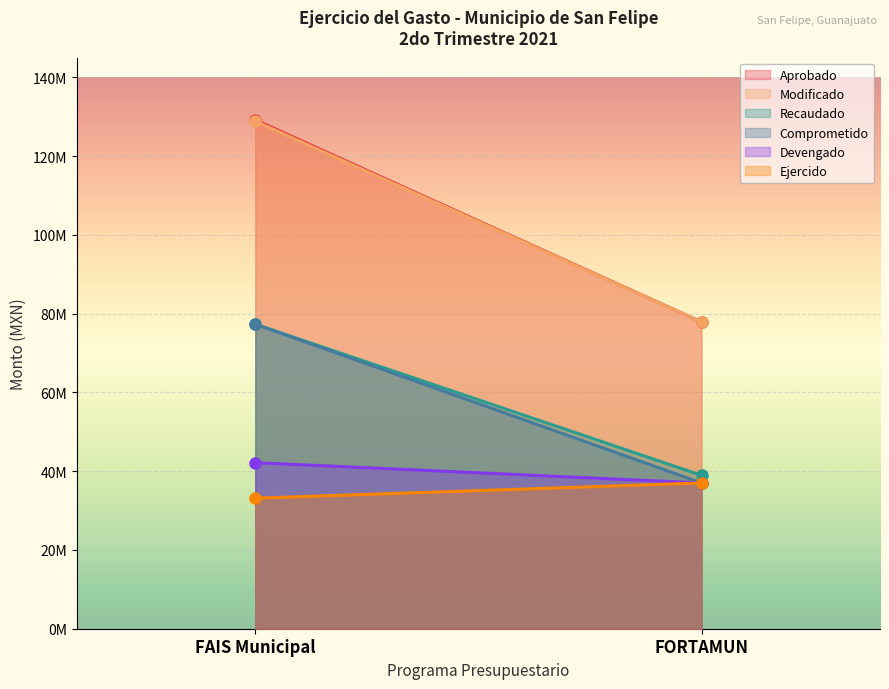

Reading left to right, transcribe all the data shown in this chart.

Aprobado: 129225057.0	77896645.6
Modificado: 128875057.0	77888305.0
Recaudado: 77325030.0	38944152.0
Comprometido: 77325030.0	37012268.6
Devengado: 42173673.5	37012268.6
Ejercido: 33145035.0	37012268.6